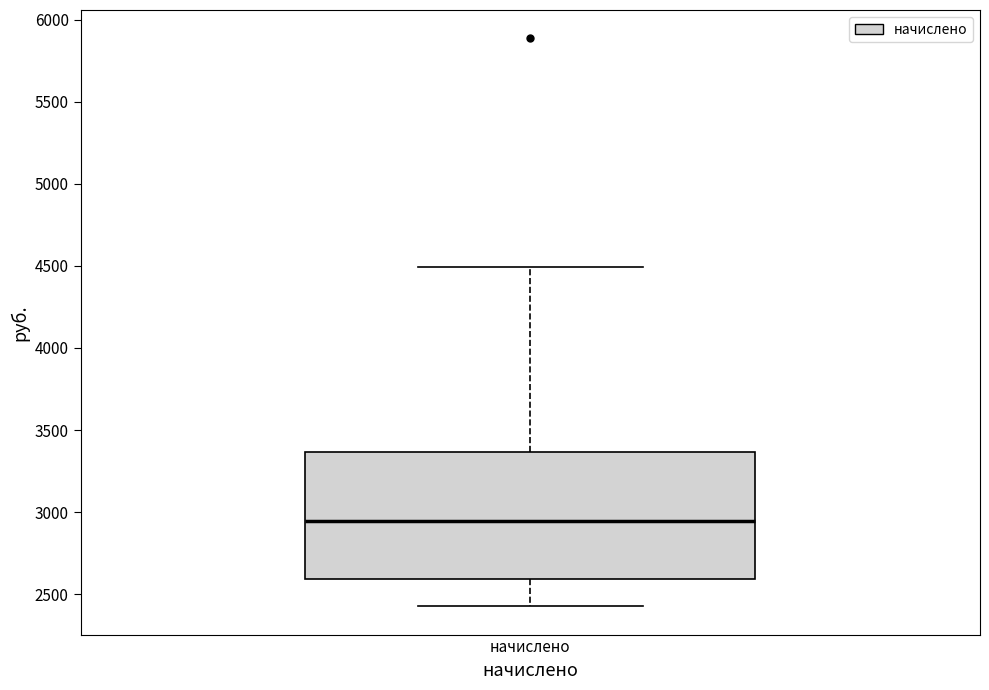

Read this box plot against the y-axis: the position of the median line, the range covered by the box, and the ends of both whiskers. The values are not printed on the chart, so give them approximately, as read against the axis.

median 2950, box 2600 to 3350, whiskers 2450 to 4500